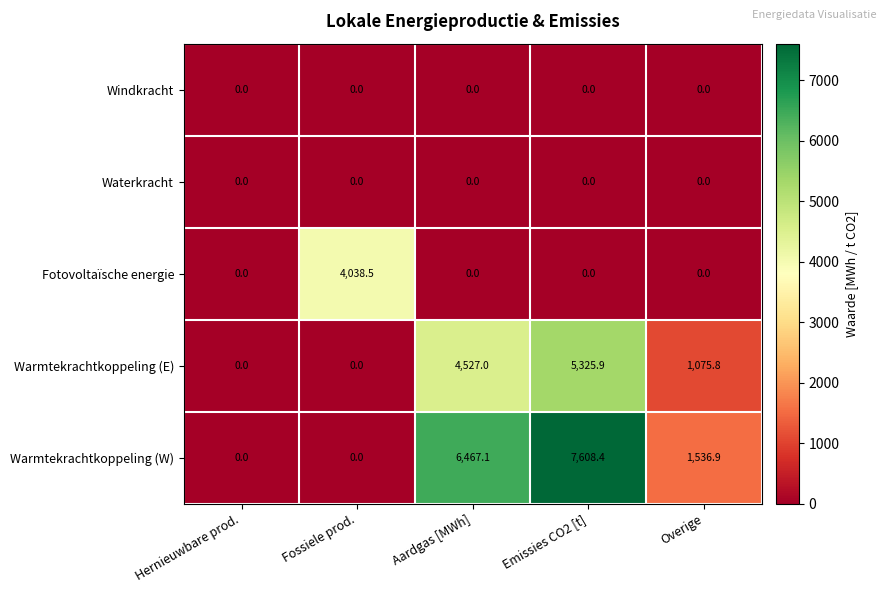

Read the Warmtekrachtkoppeling (W) value at Aardgas [MWh].

6467.1